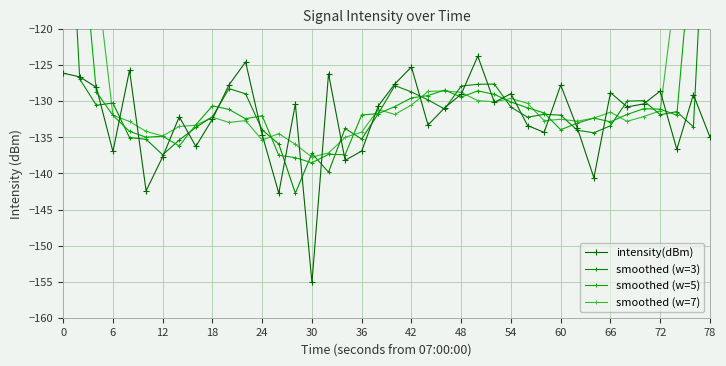

After their last crossing, which series has the higher values: smoothed (w=7) or intensity(dBm)?

smoothed (w=7)